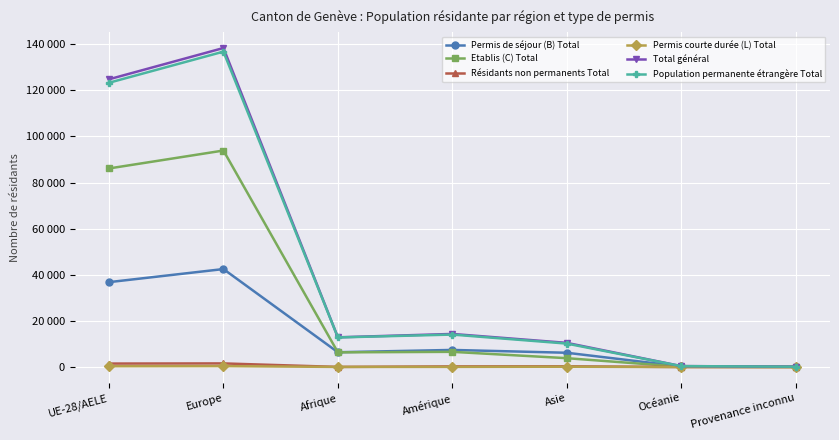

Is the value of Permis de séjour (B) Total at Asie greater than the value of Résidants non permanents Total at Amérique?

Yes